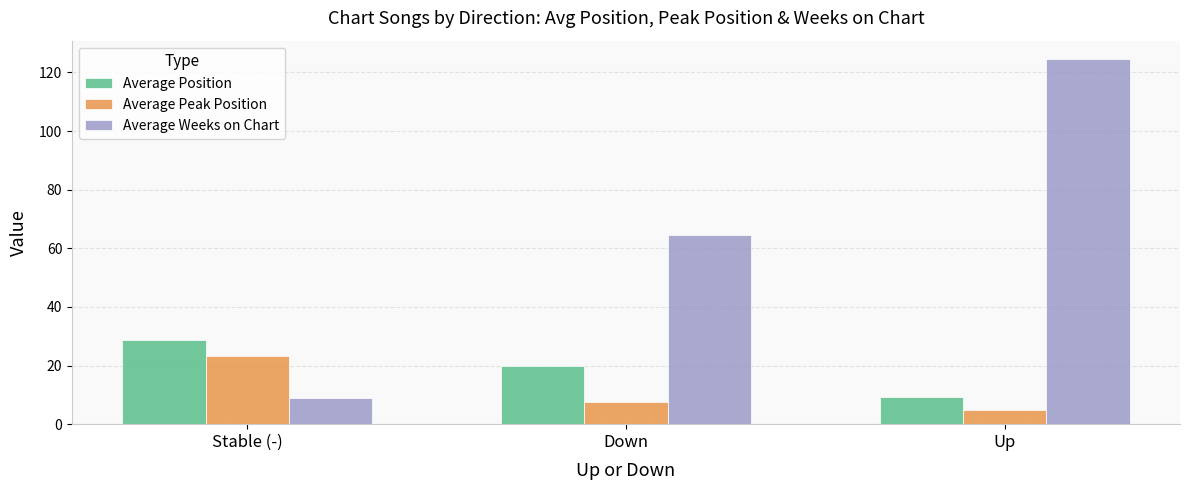

The Average Weeks on Chart series shows 64.7 at Down. True or false?

True